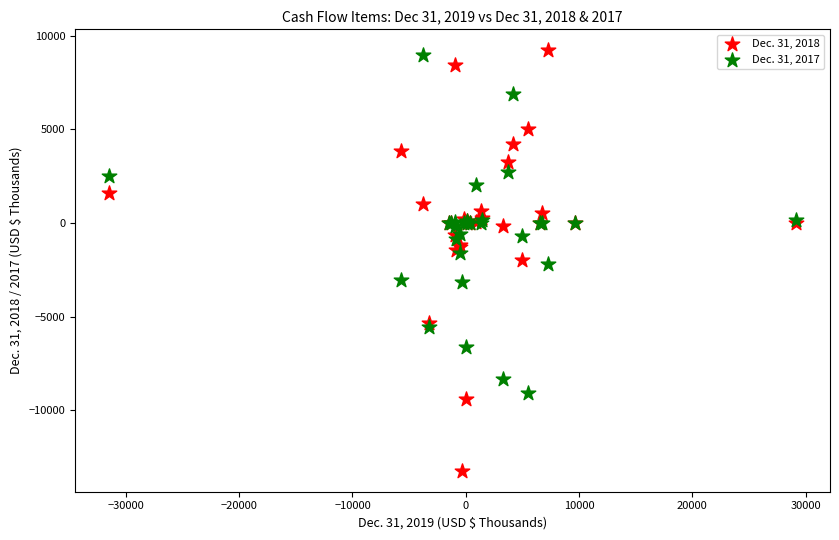

What are all the series names shown in the legend?

Dec. 31, 2018, Dec. 31, 2017